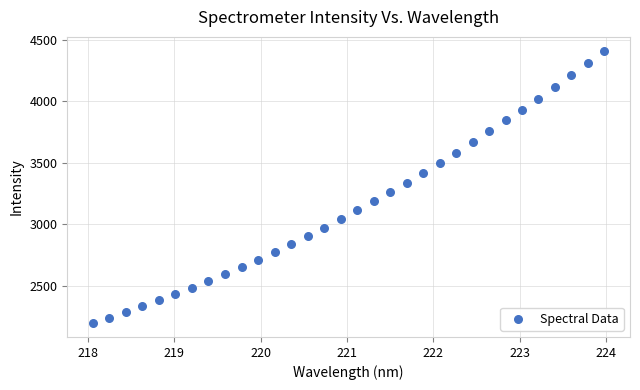

What is the range of X values (max minus min)?

5.9